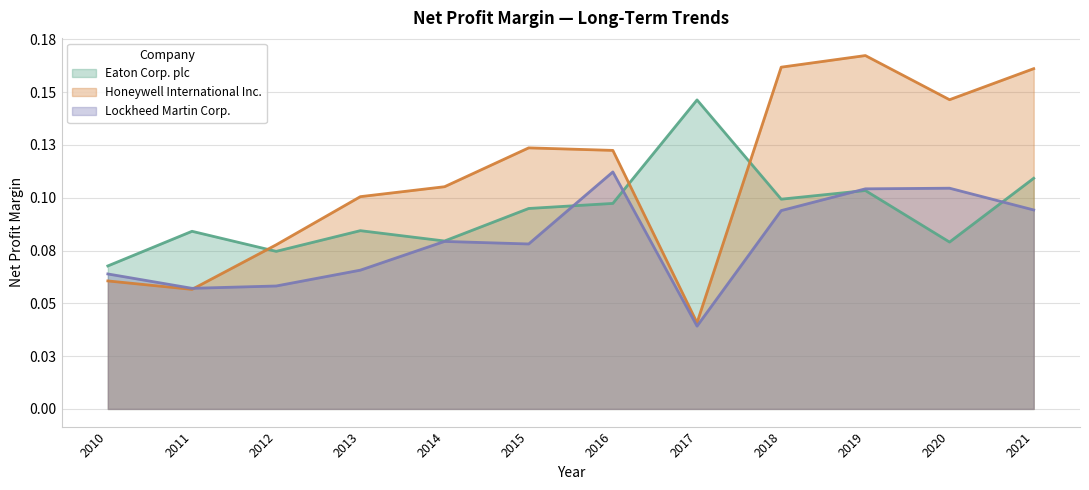

Which series has the largest range (max minus min)?

Honeywell International Inc.